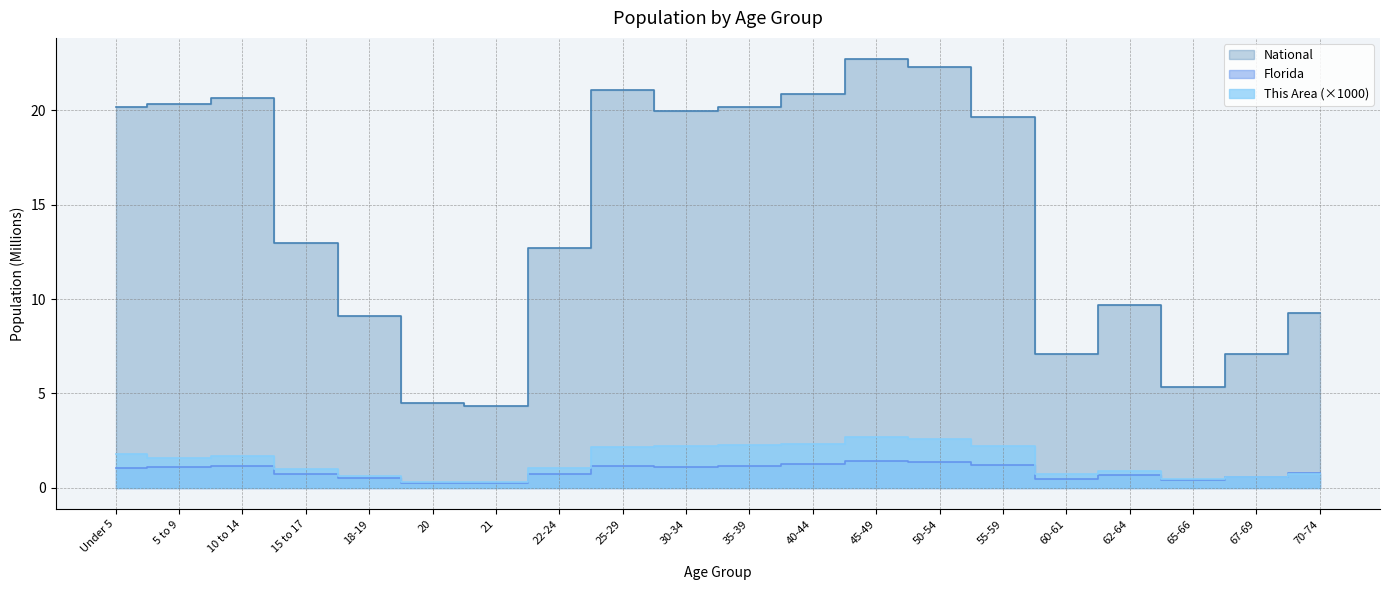

At which category is the sum across all series the highest?

45-49